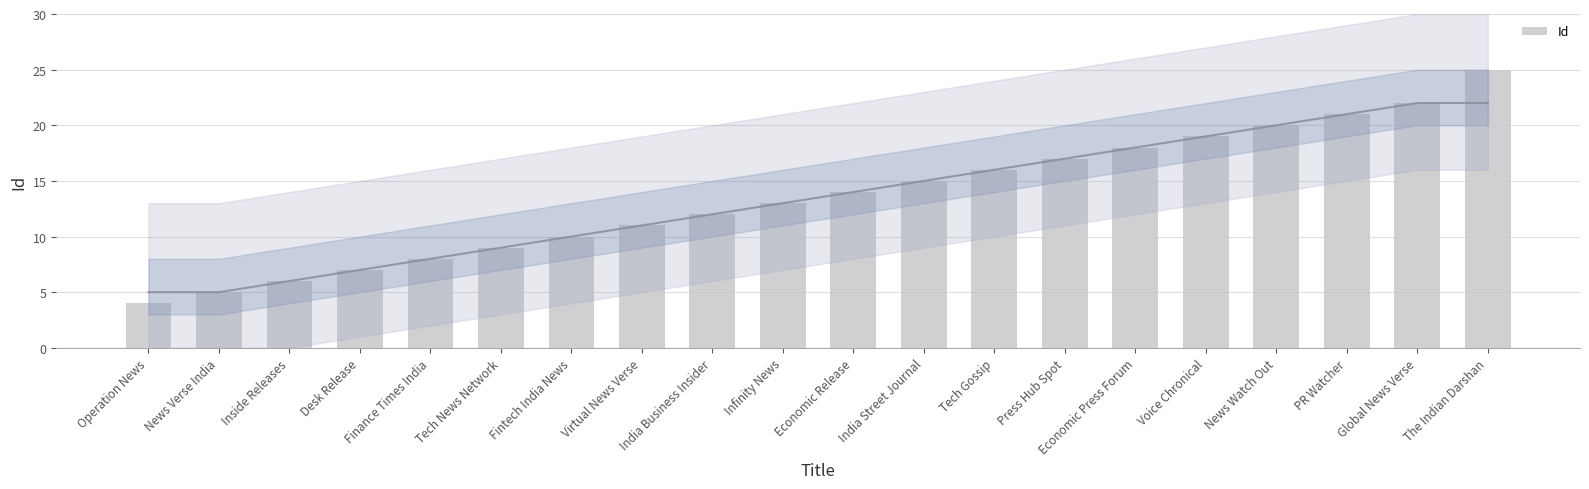

Approximately how many times larger is the value at News Verse India compared to Press Hub Spot?

0.3